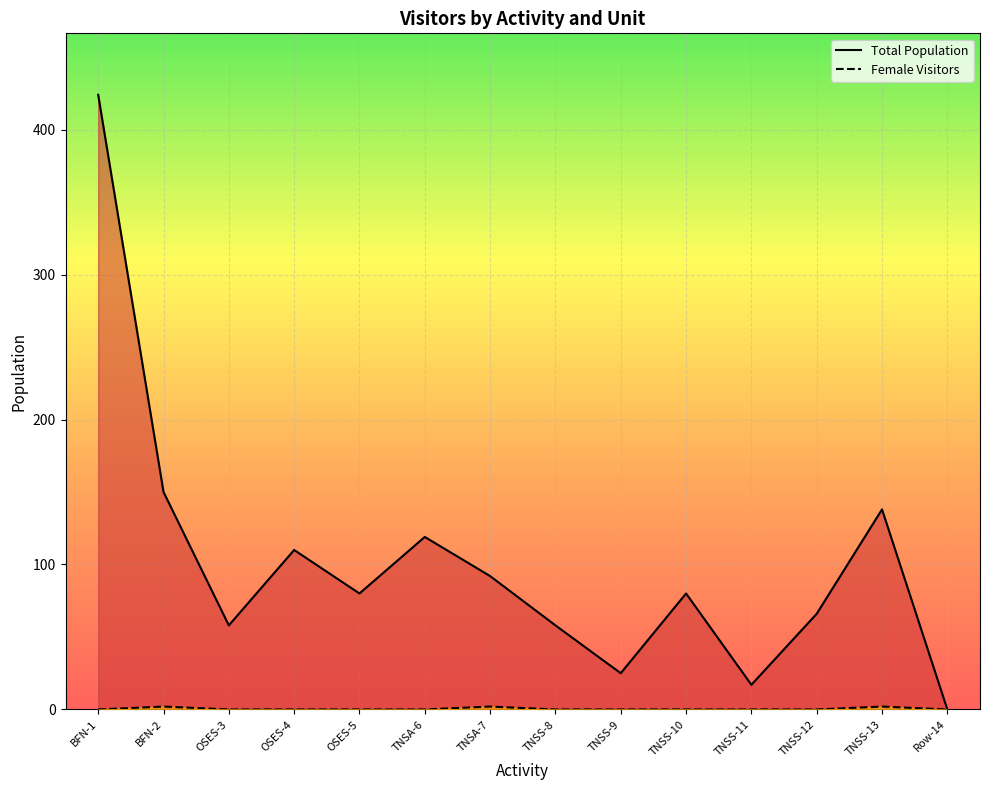

Reading left to right, extract all data points from this chart.

Female Visitors: BFN-1=0	BFN-2=2	OSES-3=0	OSES-4=0	OSES-5=0	TNSA-6=0	TNSA-7=2	TNSS-8=0	TNSS-9=0	TNSS-10=0	TNSS-11=0	TNSS-12=0	TNSS-13=2	Row-14=0
Total Population: BFN-1=424	BFN-2=150	OSES-3=58	OSES-4=110	OSES-5=80	TNSA-6=119	TNSA-7=92	TNSS-8=58	TNSS-9=25	TNSS-10=80	TNSS-11=17	TNSS-12=66	TNSS-13=138	Row-14=0